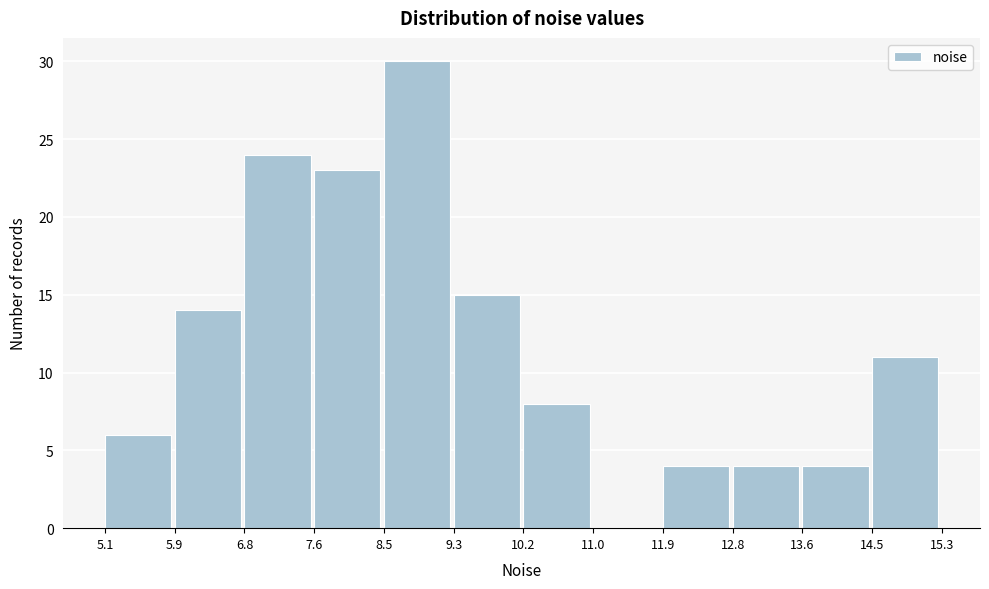

Reading left to right, list every bar in this chart as the range it spans on the x-axis followed by its height. The values are not printed on the chart, so give them approximately, as read against the axis.

5.1 to 5.9: 6
5.9 to 6.8: 14
6.8 to 7.6: 24
7.6 to 8.5: 23
8.5 to 9.3: 30
9.3 to 10.2: 15
10.2 to 11.0: 8
11.0 to 11.9: 0
11.9 to 12.8: 4
12.8 to 13.6: 4
13.6 to 14.5: 4
14.5 to 15.3: 11